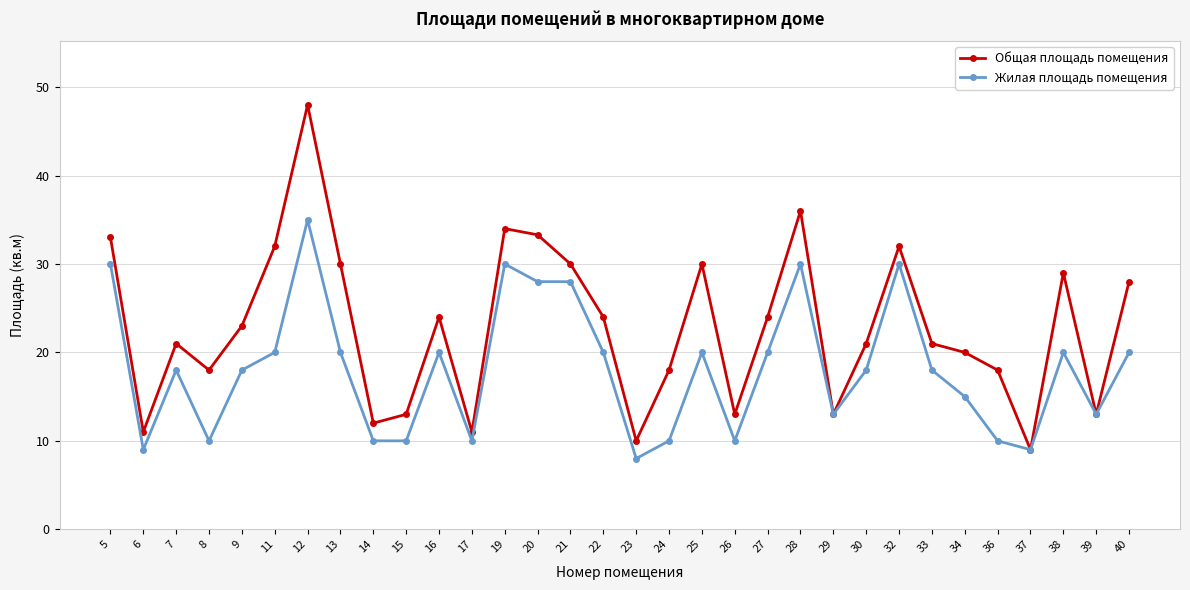

What is the difference between the maximum and minimum values in the Жилая площадь помещения series?

27.0